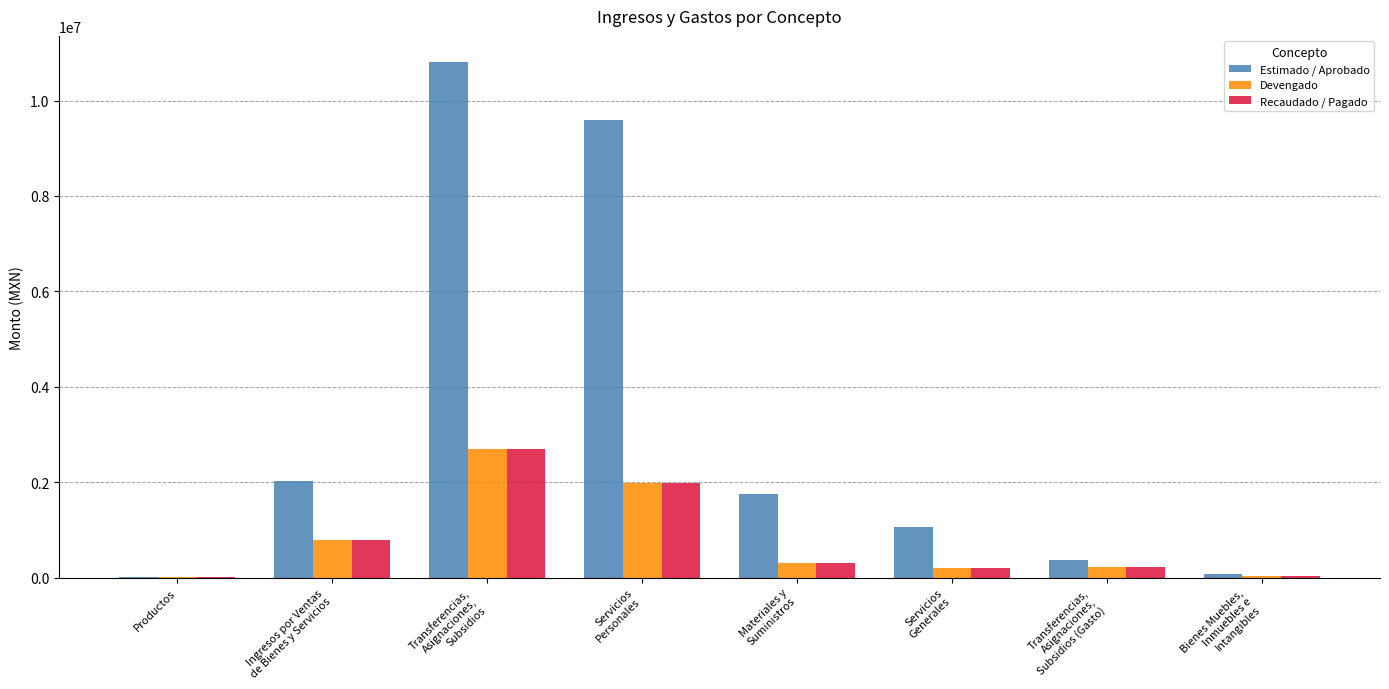

Is it true that Devengado equals 1985849.3 at Servicios
Personales?

True